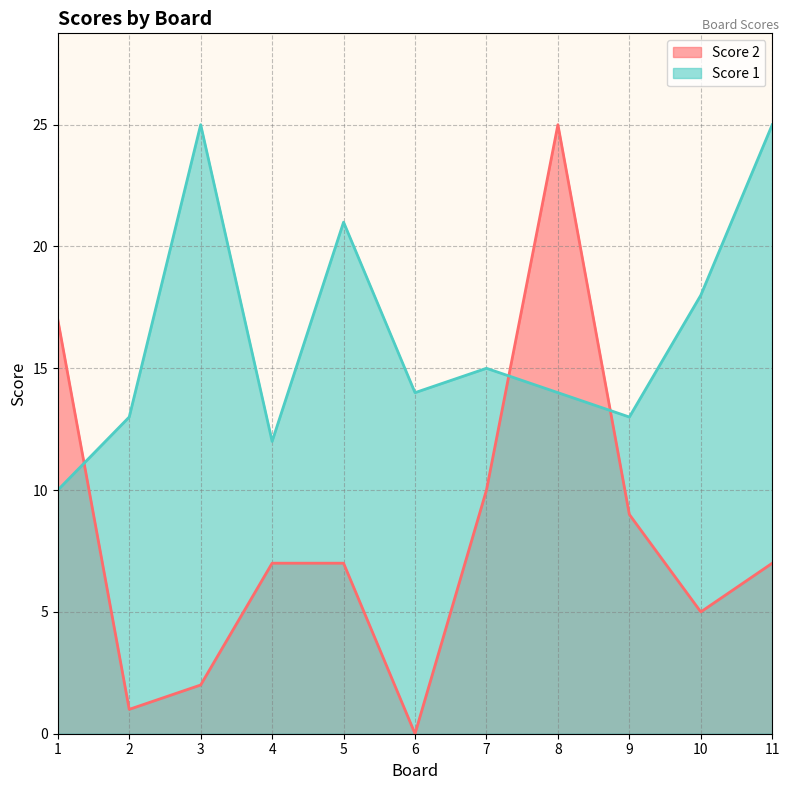

Which series changed the most between 9 and 11?

Score 1